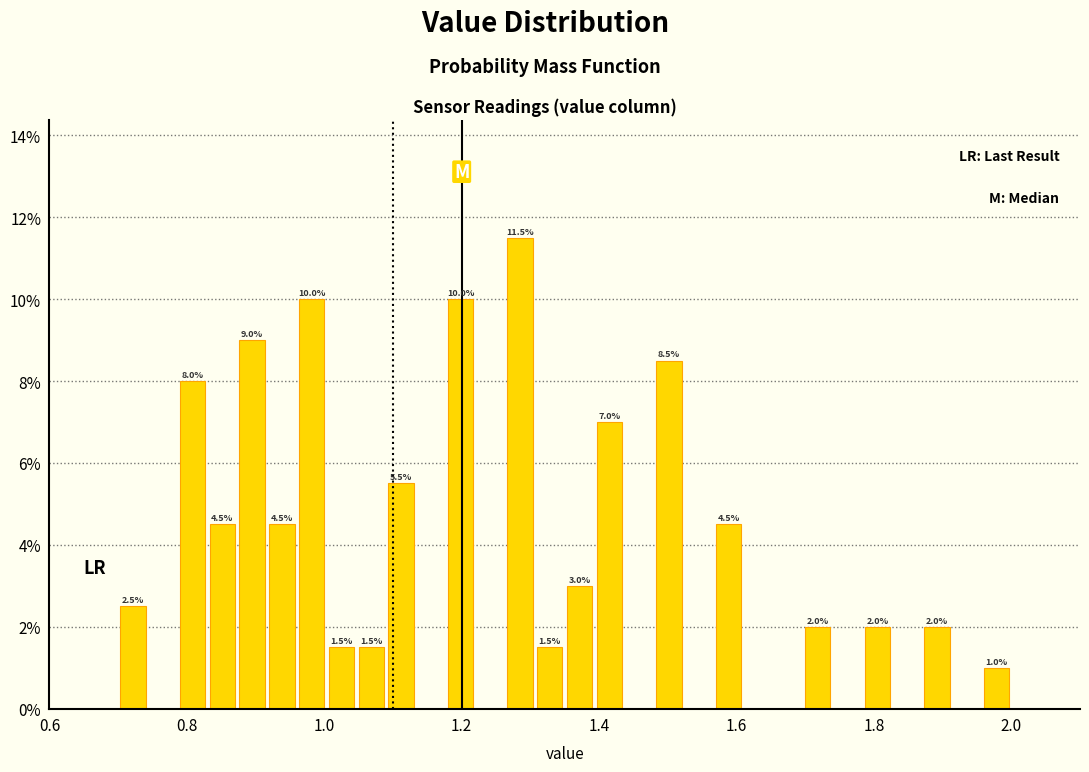

Around what value on the x-axis is the tallest bar? Give the approximate position of its centre, as read against the axis.

1.28